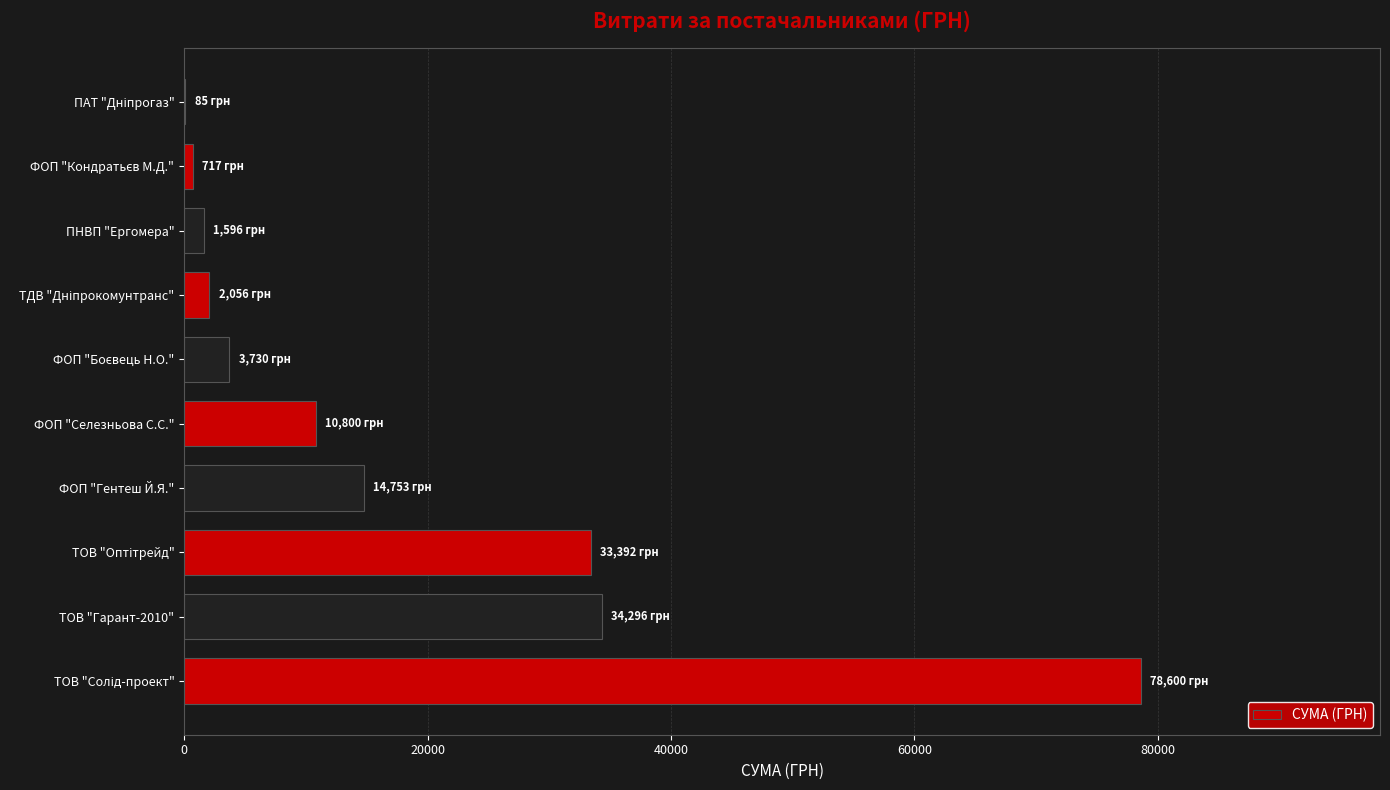

What is the greatest value displayed?

78600.0